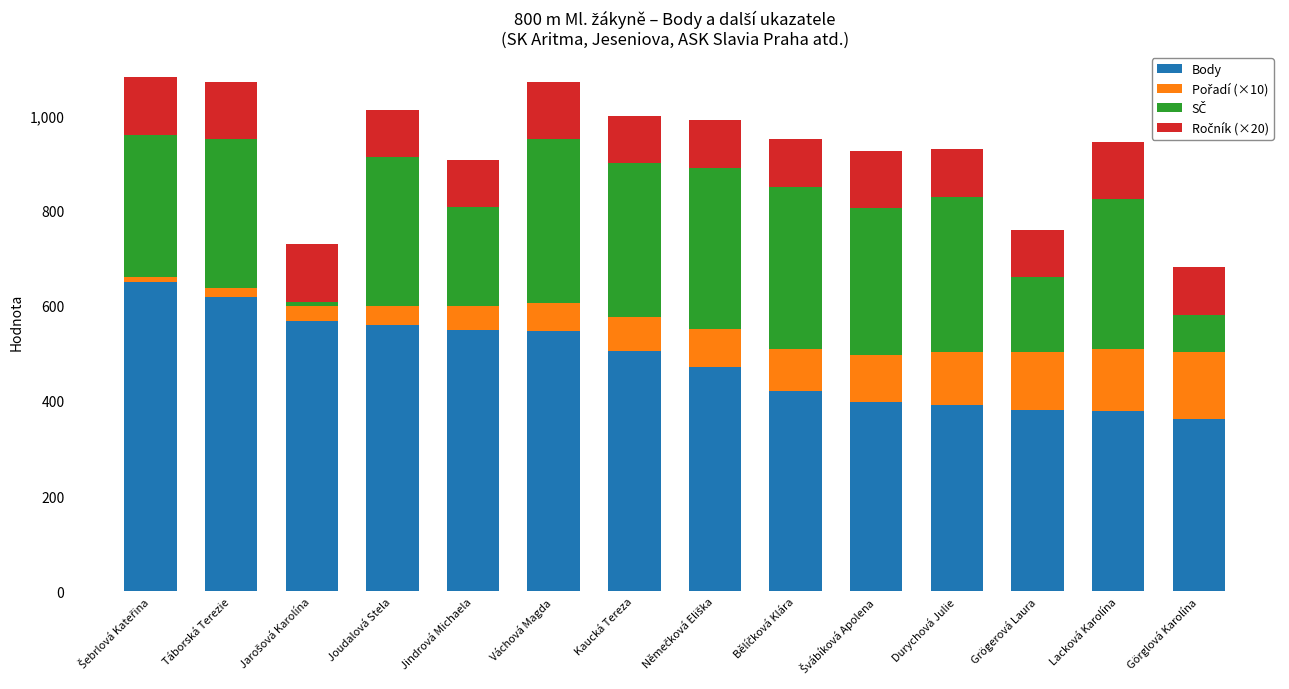

How many bars are there in total?

14